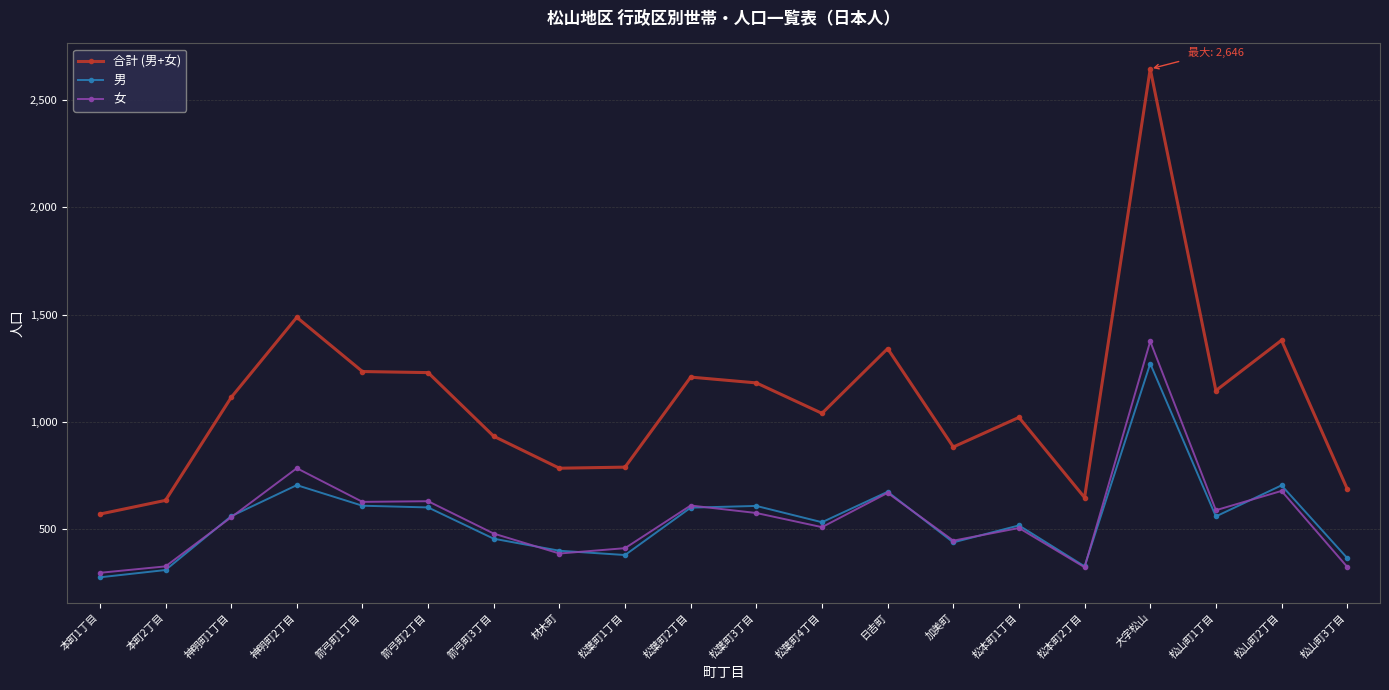

What is the minimum value for 合計 (男+女)?

569